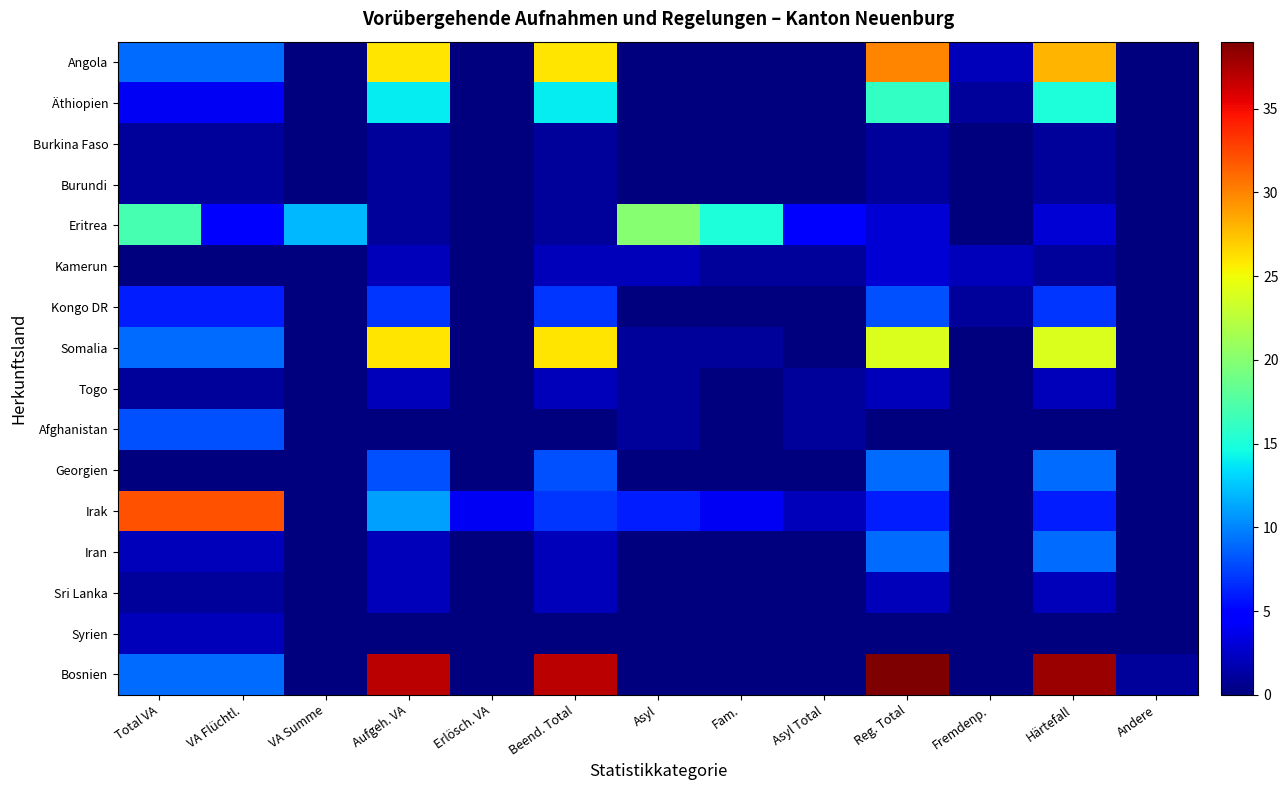

List the series in order of their peak value, lowest first.

Burkina Faso, Burundi, Togo, Sri Lanka, Syrien, Kamerun, Kongo DR, Afghanistan, Georgien, Iran, Äthiopien, Eritrea, Somalia, Angola, Irak, Bosnien